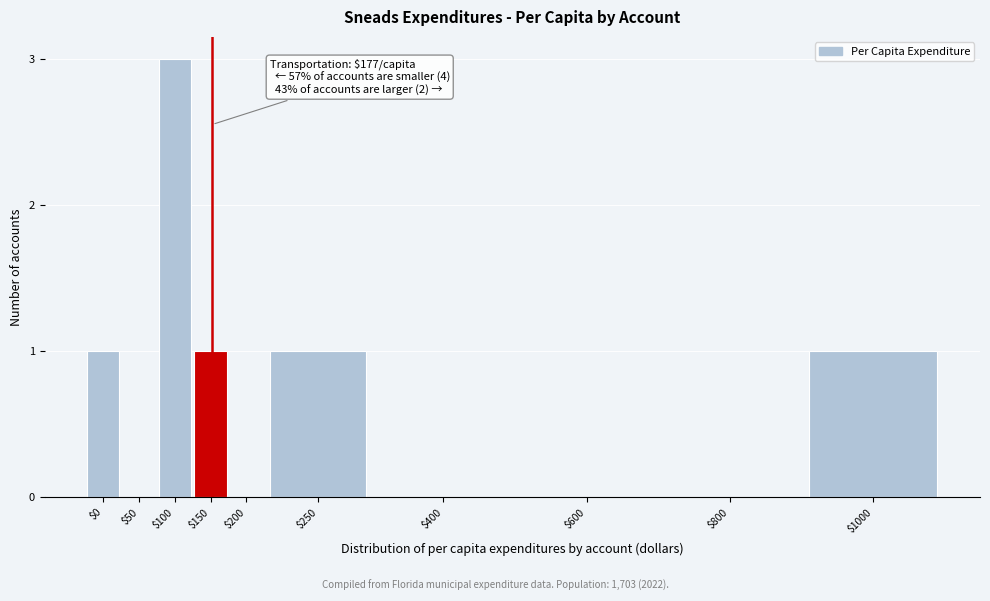

What is the sum of all values?

7